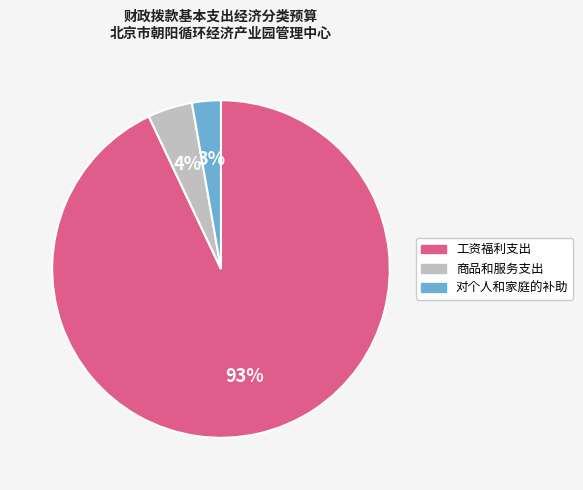

Which category has the smallest portion of the pie?

对个人和家庭的补助